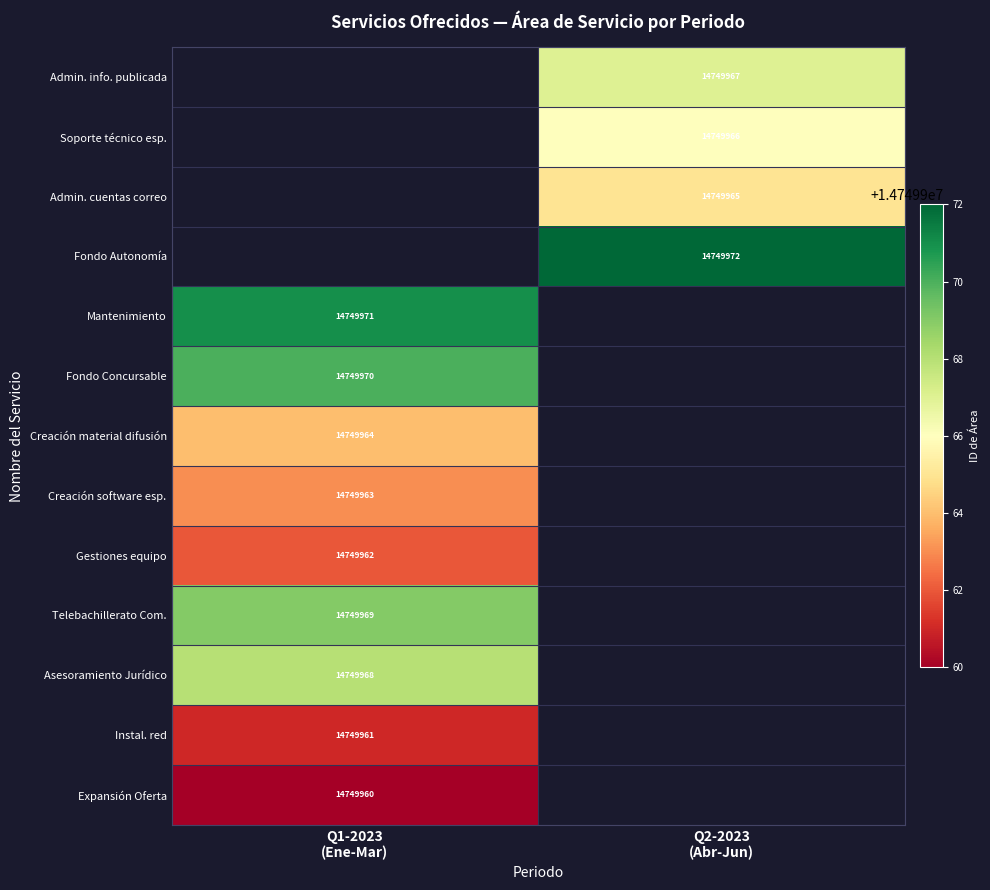

How many positive values does the Creación software esp. series have?

1